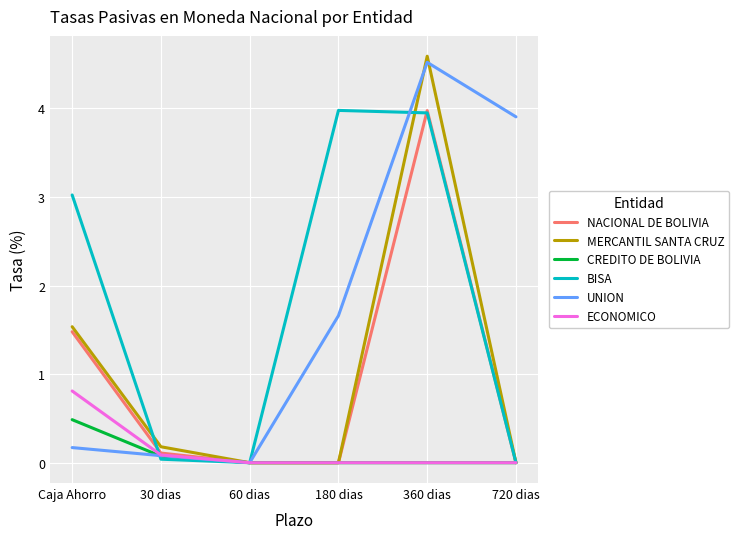

What is the total value across all series at Caja Ahorro?

7.5